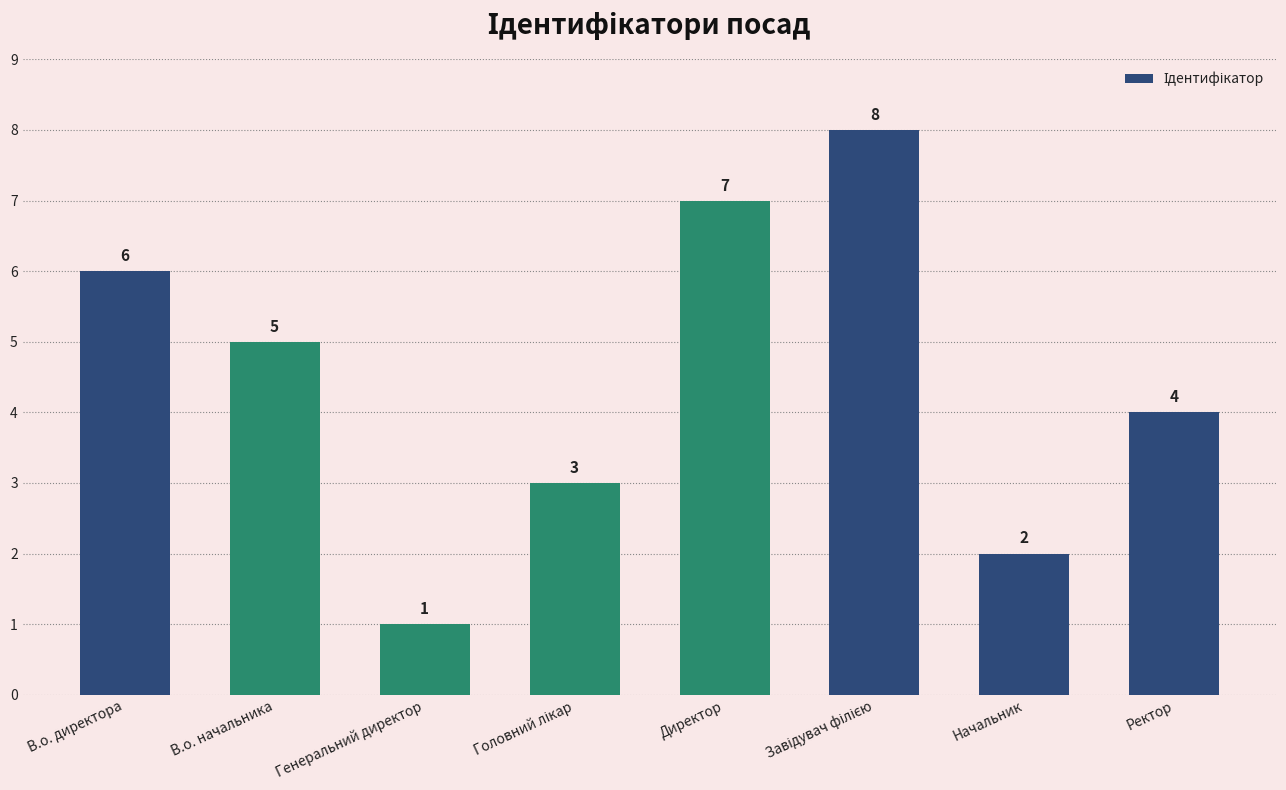

Reading left to right, transcribe all the data shown in this chart.

6	5	1	3	7	8	2	4